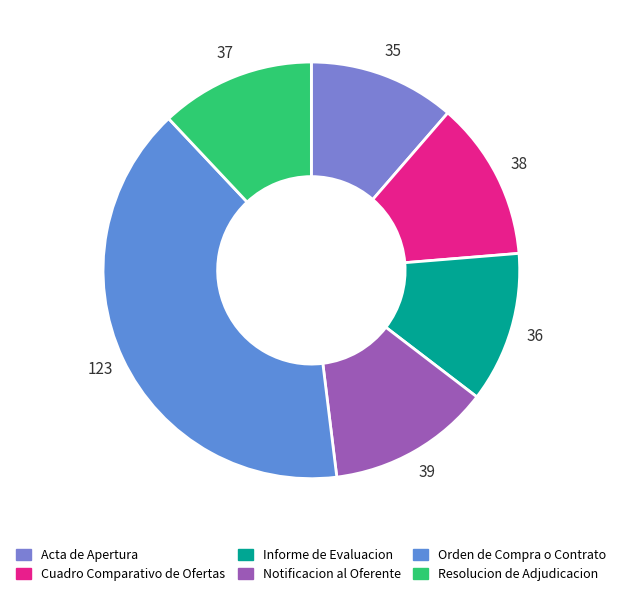

What percentage is the Cuadro Comparativo de Ofertas slice, to the nearest percent?

12%